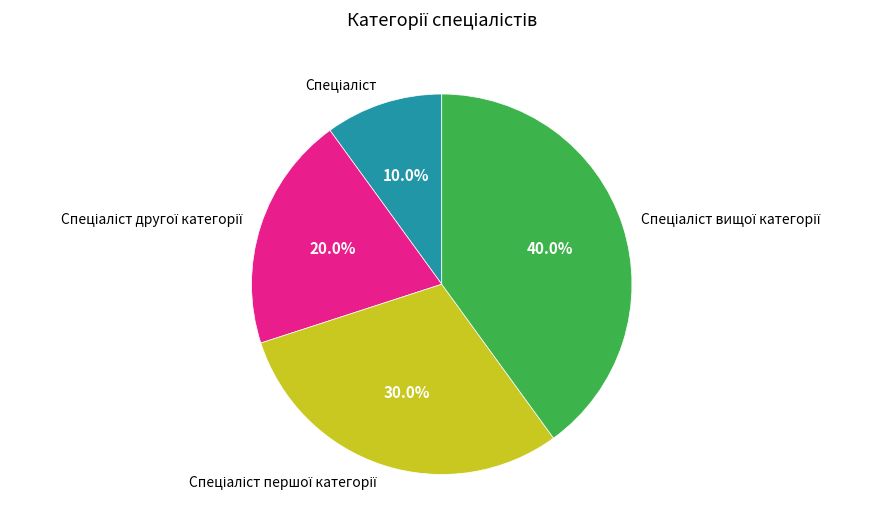

How many segments does this pie chart have?

4